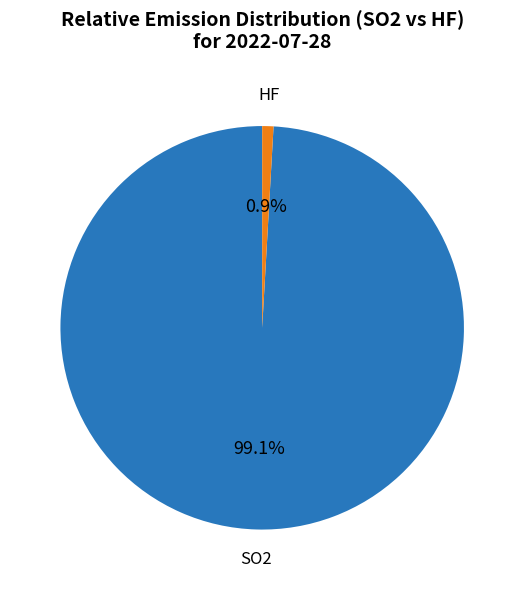

Does SO2 represent more than half of the total?

Yes